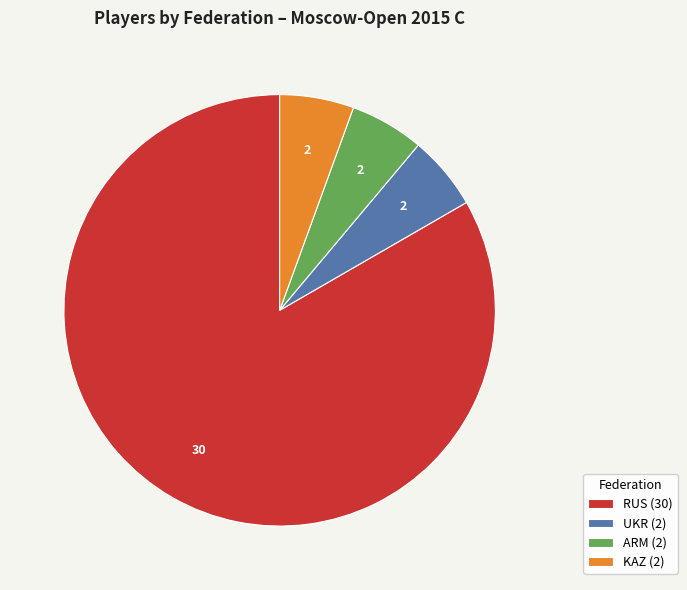

Between RUS (30) and UKR (2), which is larger?

RUS (30)